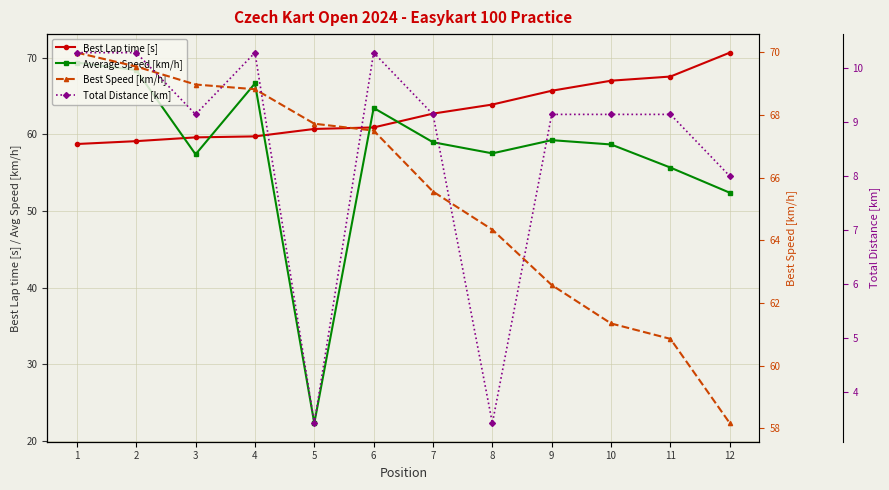

Rank the series at 11 from highest to lowest value.

Best Lap time [s], Best Speed [km/h], Average Speed [km/h], Total Distance [km]